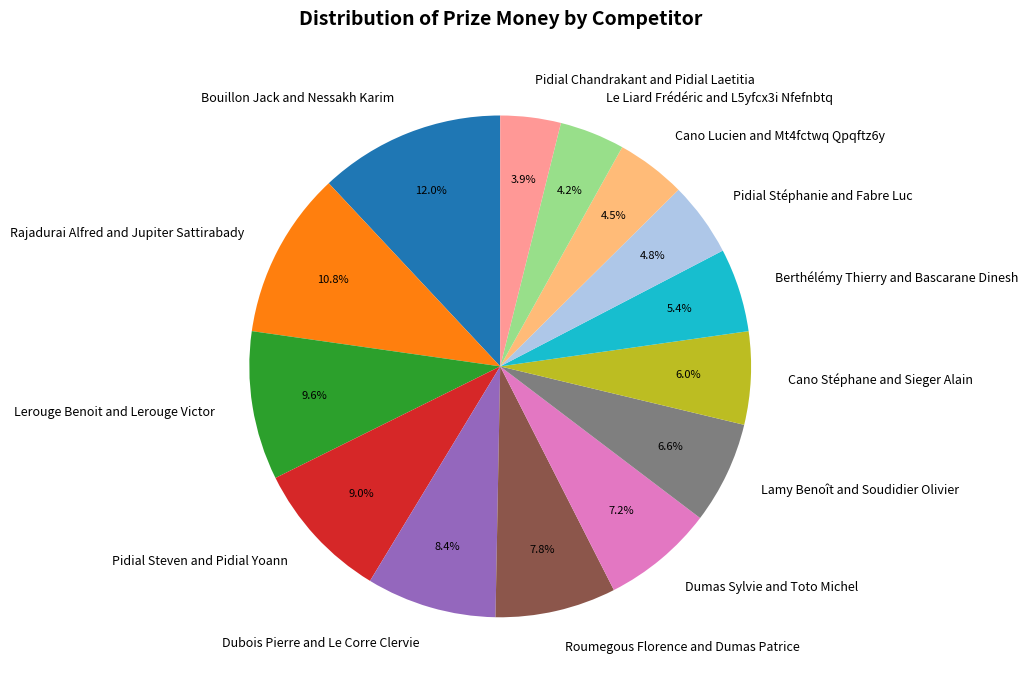

True or false: Dubois Pierre and Le Corre Clervie accounts for 8% of the total.

True